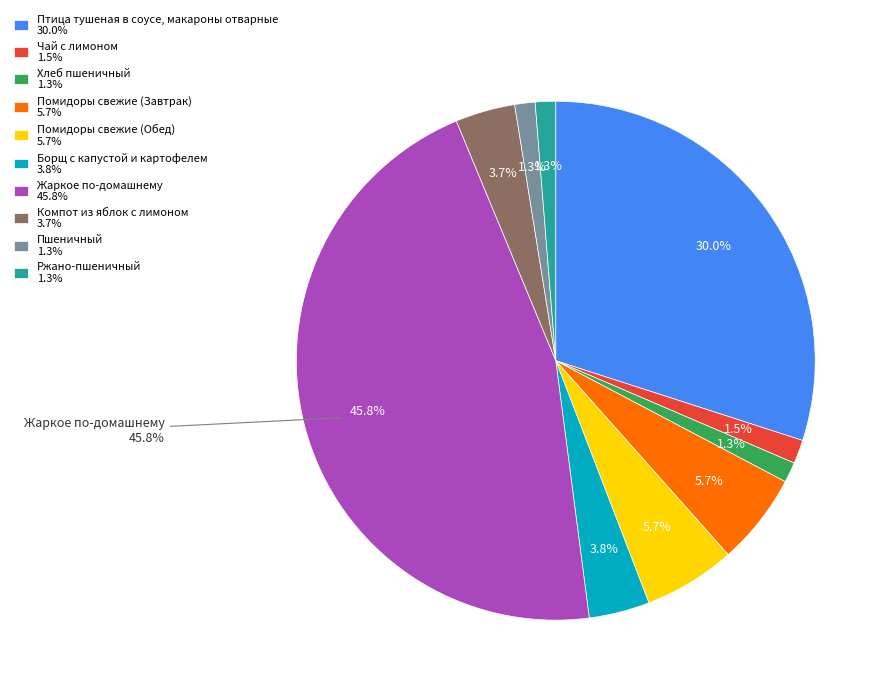

Approximately how many times larger is the value at Борщ с капустой и картофелем compared to Чай с лимоном?

2.6